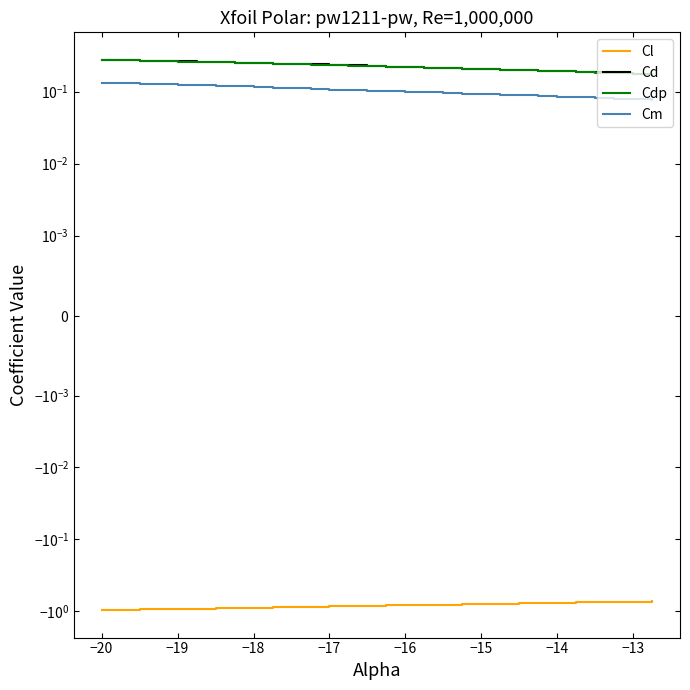

True or false: Cd and Cm cross at least once.

False